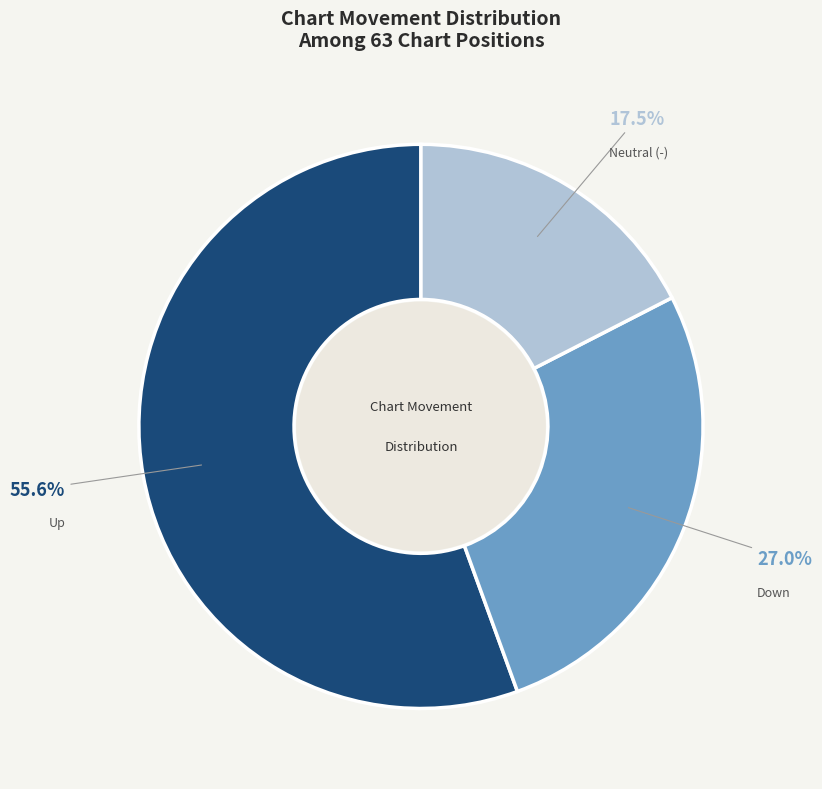

Approximately how many times larger is the value at Up compared to Neutral (-)?

3.2